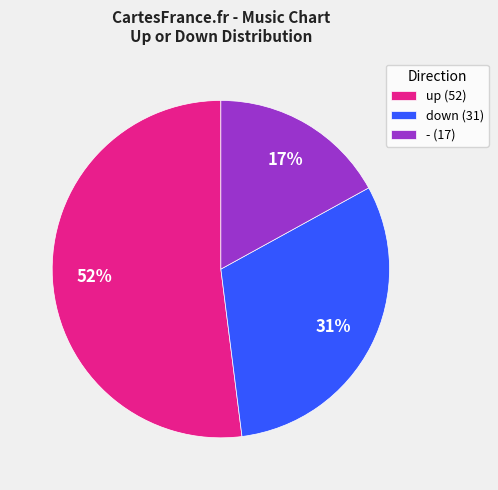

What percentage is the down slice, to the nearest percent?

31%